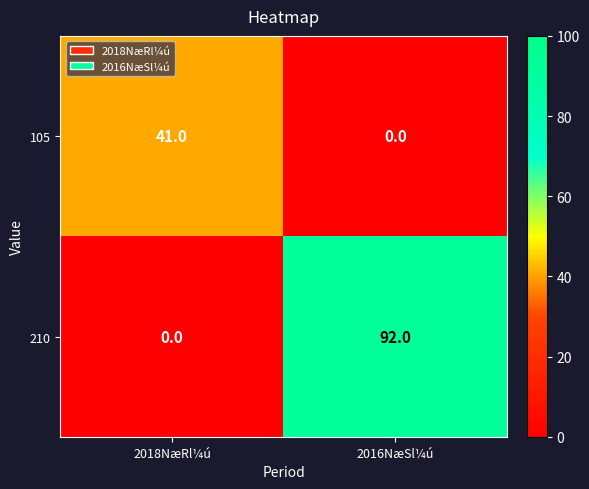

What is the difference between the maximum and minimum values in the 210 series?

92